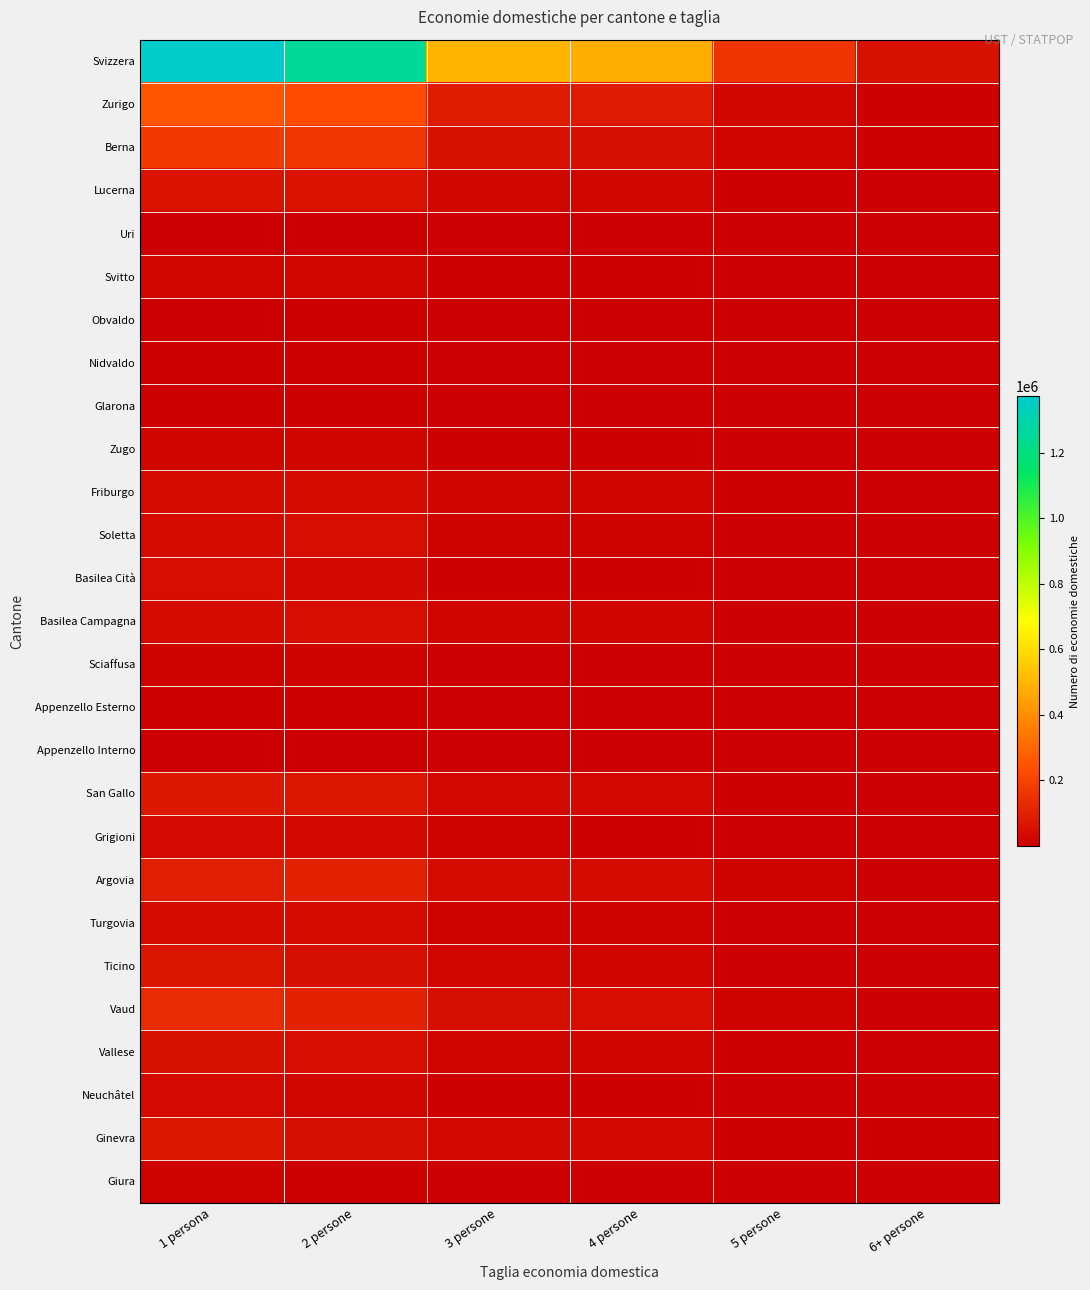

Reading left to right, what are all the values shown in this chart?

Svizzera: 1 persona=1371444	2 persone=1248610	3 persone=498042	4 persone=477434	5 persone=156931	6+ persone=58845
Zurigo: 1 persona=254226	2 persone=227433	3 persone=89033	4 persone=85270	5 persone=26014	6+ persone=9711
Berna: 1 persona=175410	2 persone=165937	3 persone=55210	4 persone=53547	5 persone=17879	6+ persone=6624
Lucerna: 1 persona=61091	2 persone=60968	3 persone=22157	4 persone=23555	5 persone=8487	6+ persone=3016
Uri: 1 persona=4900	2 persone=5524	3 persone=1874	4 persone=2100	5 persone=825	6+ persone=276
Svitto: 1 persona=22635	2 persone=24234	3 persone=9077	4 persone=9066	5 persone=3188	6+ persone=1132
Obvaldo: 1 persona=5241	2 persone=5579	3 persone=2007	4 persone=2287	5 persone=779	6+ persone=299
Nidvaldo: 1 persona=6265	2 persone=7076	3 persone=2366	4 persone=2412	5 persone=762	6+ persone=231
Glarona: 1 persona=6441	2 persone=6087	3 persone=2259	4 persone=2290	5 persone=737	6+ persone=250
Zugo: 1 persona=17720	2 persone=18733	3 persone=7575	4 persone=7790	5 persone=2446	6+ persone=685
Friburgo: 1 persona=42073	2 persone=42347	3 persone=19732	4 persone=20208	5 persone=6788	6+ persone=2367
Soletta: 1 persona=42551	2 persone=43444	3 persone=15417	4 persone=14707	5 persone=4908	6+ persone=1836
Basilea Cità: 1 persona=46164	2 persone=28094	3 persone=10866	4 persone=8654	5 persone=2700	6+ persone=1012
Basilea Campagna: 1 persona=42960	2 persone=46310	3 persone=16734	4 persone=16408	5 persone=4831	6+ persone=1501
Sciaffusa: 1 persona=14169	2 persone=12830	3 persone=4501	4 persone=4277	5 persone=1410	6+ persone=532
Appenzello Esterno: 1 persona=8173	2 persone=8245	3 persone=2916	4 persone=2952	5 persone=1207	6+ persone=515
Appenzello Interno: 1 persona=2002	2 persone=2165	3 persone=796	4 persone=856	5 persone=512	6+ persone=177
San Gallo: 1 persona=78105	2 persone=74376	3 persone=27401	4 persone=28086	5 persone=10747	6+ persone=4278
Grigioni: 1 persona=35846	2 persone=30405	3 persone=11150	4 persone=10718	5 persone=3369	6+ persone=951
Argovia: 1 persona=95954	2 persone=104904	3 persone=39073	4 persone=39627	5 persone=12868	6+ persone=4830
Turgovia: 1 persona=40265	2 persone=42531	3 persone=15535	4 persone=15858	5 persone=5376	6+ persone=2136
Ticino: 1 persona=65304	2 persone=48967	3 persone=23634	4 persone=19028	5 persone=5286	6+ persone=1452
Vaud: 1 persona=130894	2 persone=105708	3 persone=51349	4 persone=47135	5 persone=14471	6+ persone=4939
Vallese: 1 persona=55328	2 persone=48375	3 persone=20759	4 persone=19530	5 persone=6444	6+ persone=2196
Neuchâtel: 1 persona=32661	2 persone=24476	3 persone=10713	4 persone=9871	5 persone=2917	6+ persone=897
Ginevra: 1 persona=73391	2 persone=53562	3 persone=31700	4 persone=27070	5 persone=10398	6+ persone=6507
Giura: 1 persona=11675	2 persone=10300	3 persone=4208	4 persone=4132	5 persone=1582	6+ persone=495